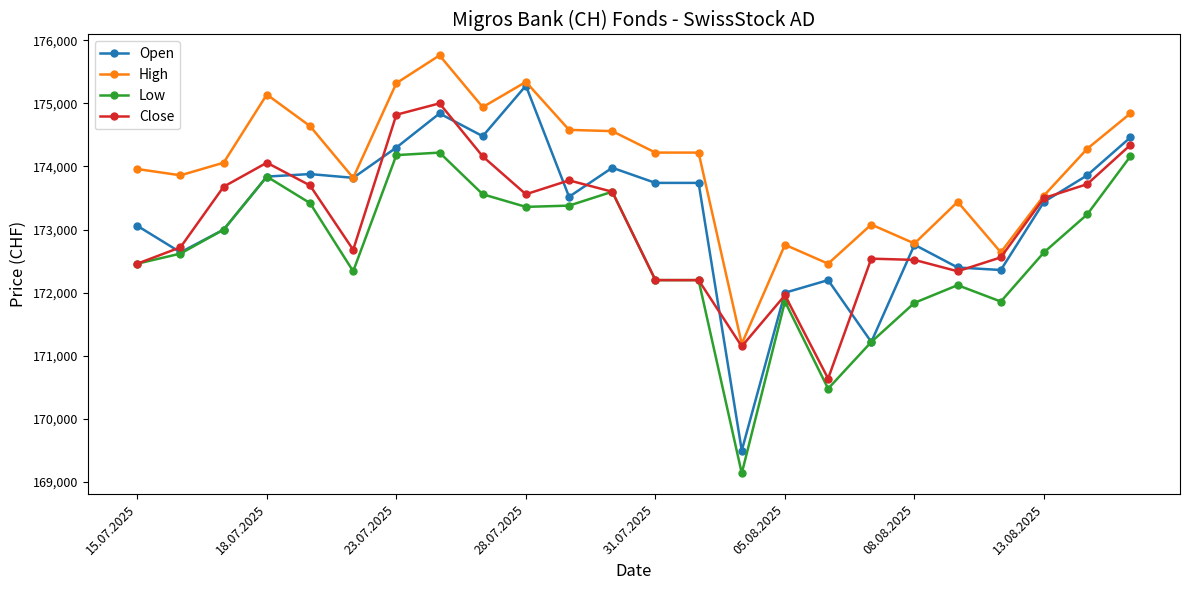

Does the chart have visible grid lines?

No